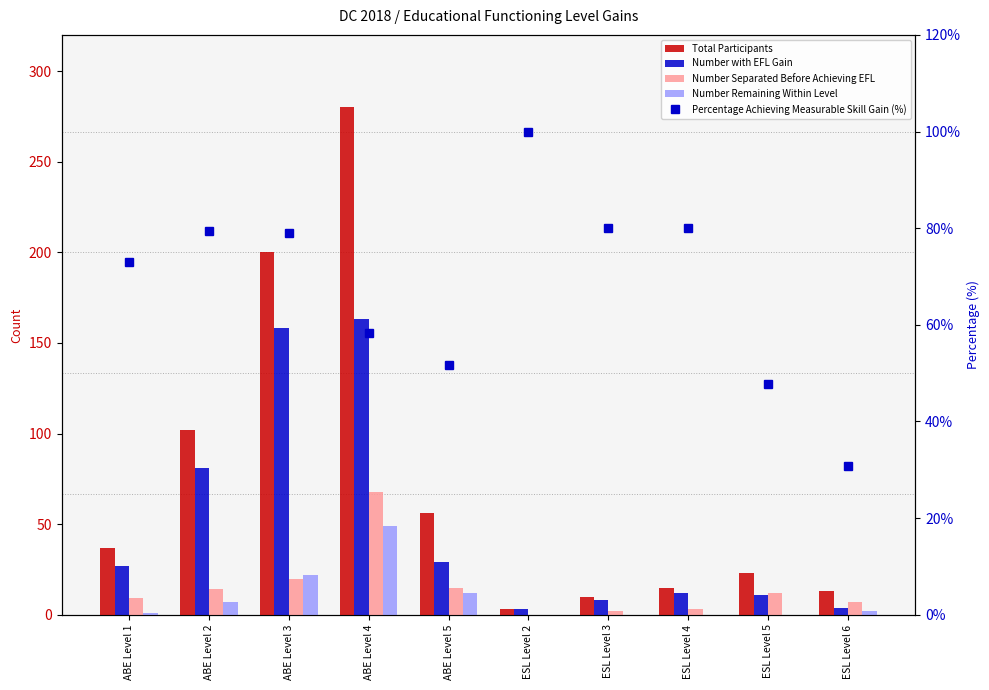

What is the minimum value for Percentage Achieving Measurable Skill Gain (%)?

30.8